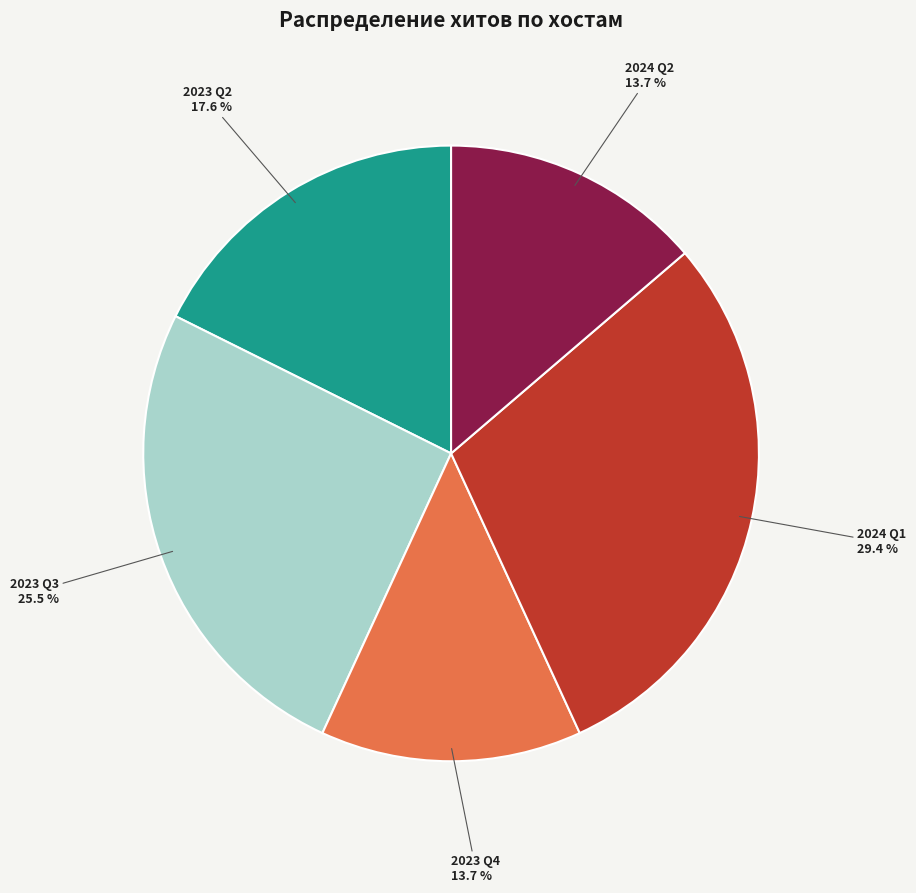

Is there a majority slice in this chart?

No